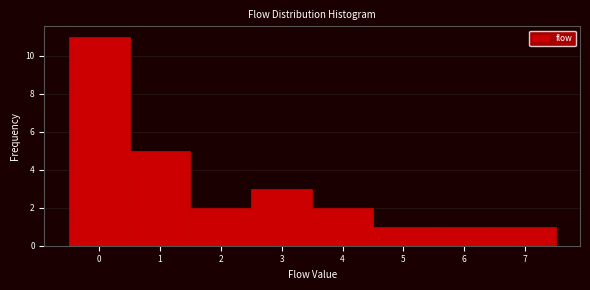

Over which range of the x-axis is the bar tallest?

-0.5 to 0.5